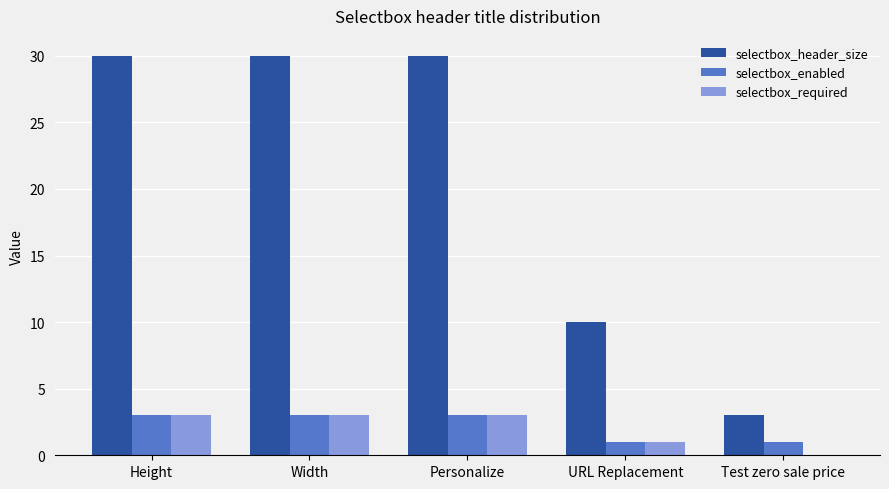

True or false: selectbox_enabled has a value of 1 at Height.

False